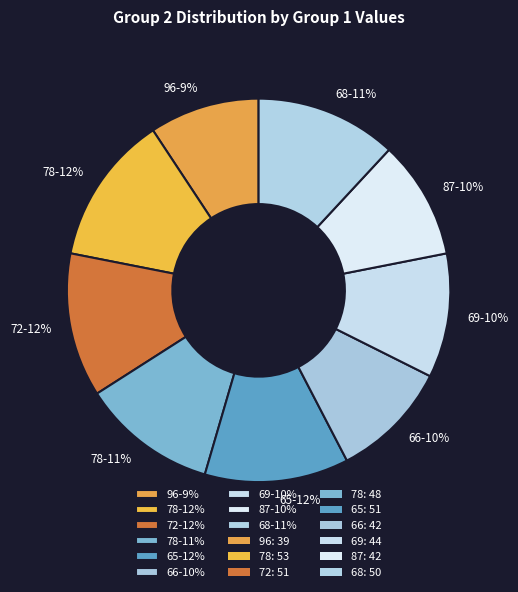

How many slices are in this pie chart?

9